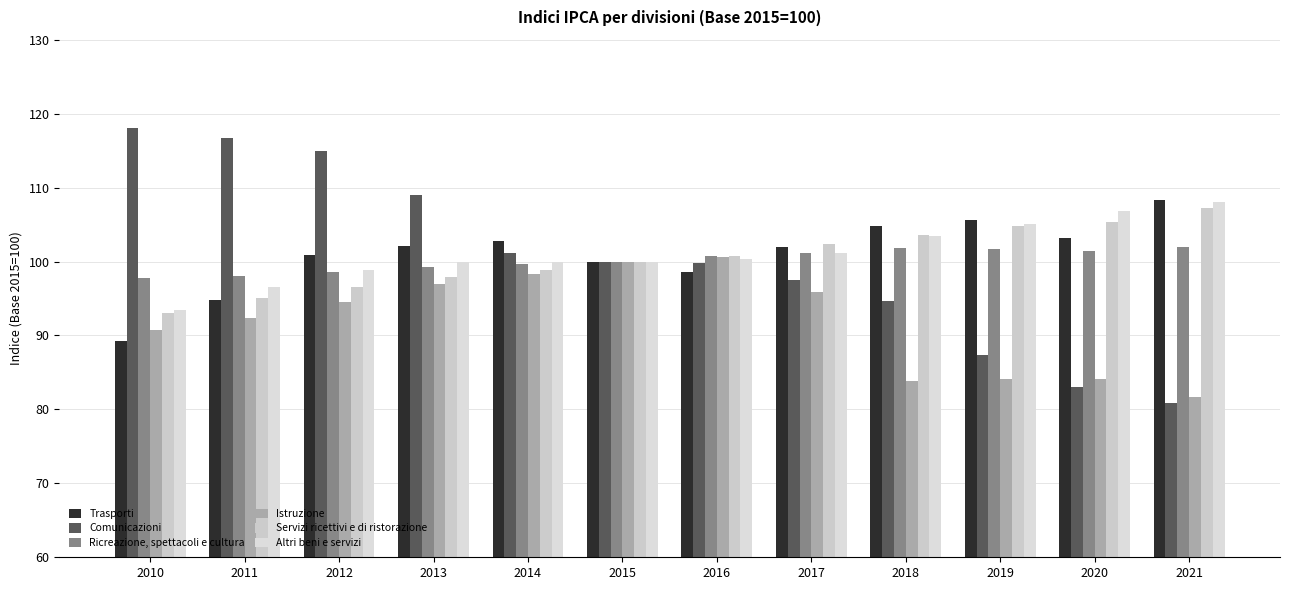

Reading right to left, transcribe all the data shown in this chart.

Trasporti: 2021=108.3	2020=103.2	2019=105.6	2018=104.8	2017=102.0	2016=98.6	2015=100.0	2014=102.8	2013=102.1	2012=100.9	2011=94.8	2010=89.3
Comunicazioni: 2021=80.9	2020=83.0	2019=87.3	2018=94.6	2017=97.5	2016=99.8	2015=100.0	2014=101.2	2013=109.0	2012=114.9	2011=116.7	2010=118.0
Ricreazione, spettacoli e cultura: 2021=102.0	2020=101.4	2019=101.7	2018=101.8	2017=101.2	2016=100.7	2015=100.0	2014=99.7	2013=99.2	2012=98.6	2011=98.1	2010=97.8
Istruzione: 2021=81.7	2020=84.1	2019=84.1	2018=83.9	2017=95.9	2016=100.6	2015=100.0	2014=98.3	2013=96.9	2012=94.5	2011=92.4	2010=90.8
Servizi ricettivi e di ristorazione: 2021=107.3	2020=105.4	2019=104.8	2018=103.6	2017=102.4	2016=100.7	2015=100.0	2014=98.8	2013=97.9	2012=96.5	2011=95.1	2010=93.1
Altri beni e servizi: 2021=108.0	2020=106.9	2019=105.1	2018=103.4	2017=101.2	2016=100.4	2015=100.0	2014=99.9	2013=100.0	2012=98.8	2011=96.5	2010=93.5